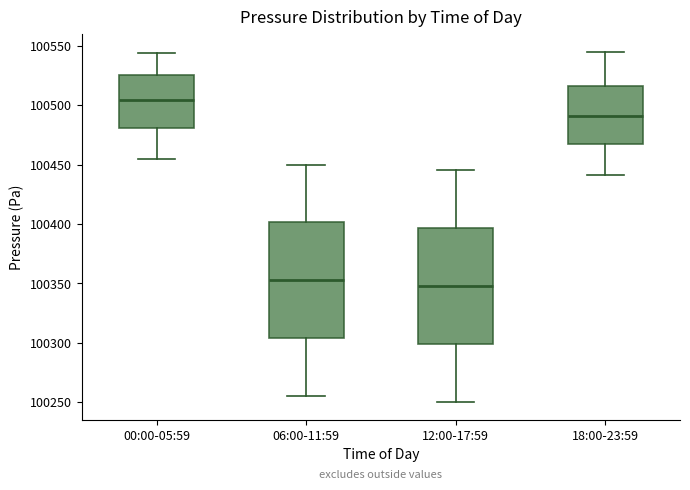

Where does the median line of the box for 06:00-11:59 sit on the y-axis? The values are not printed on the chart, so give them approximately, as read against the axis.

100355